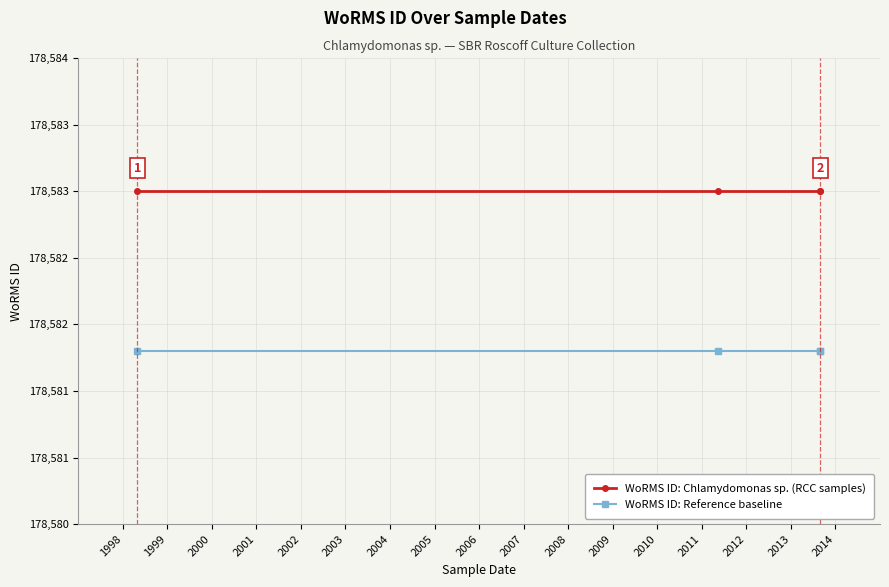

At which category does the chart reach its peak across all series?

1998